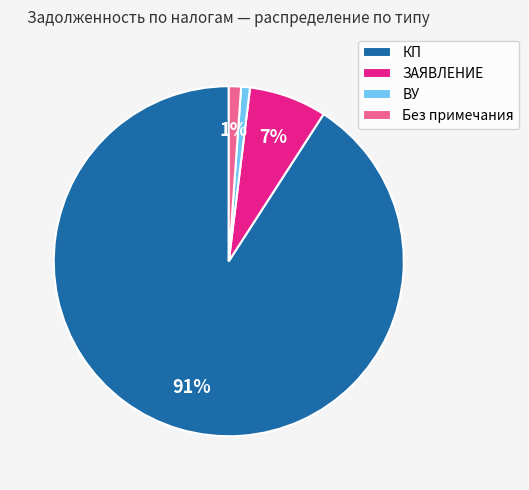

Which category accounts for the majority?

КП